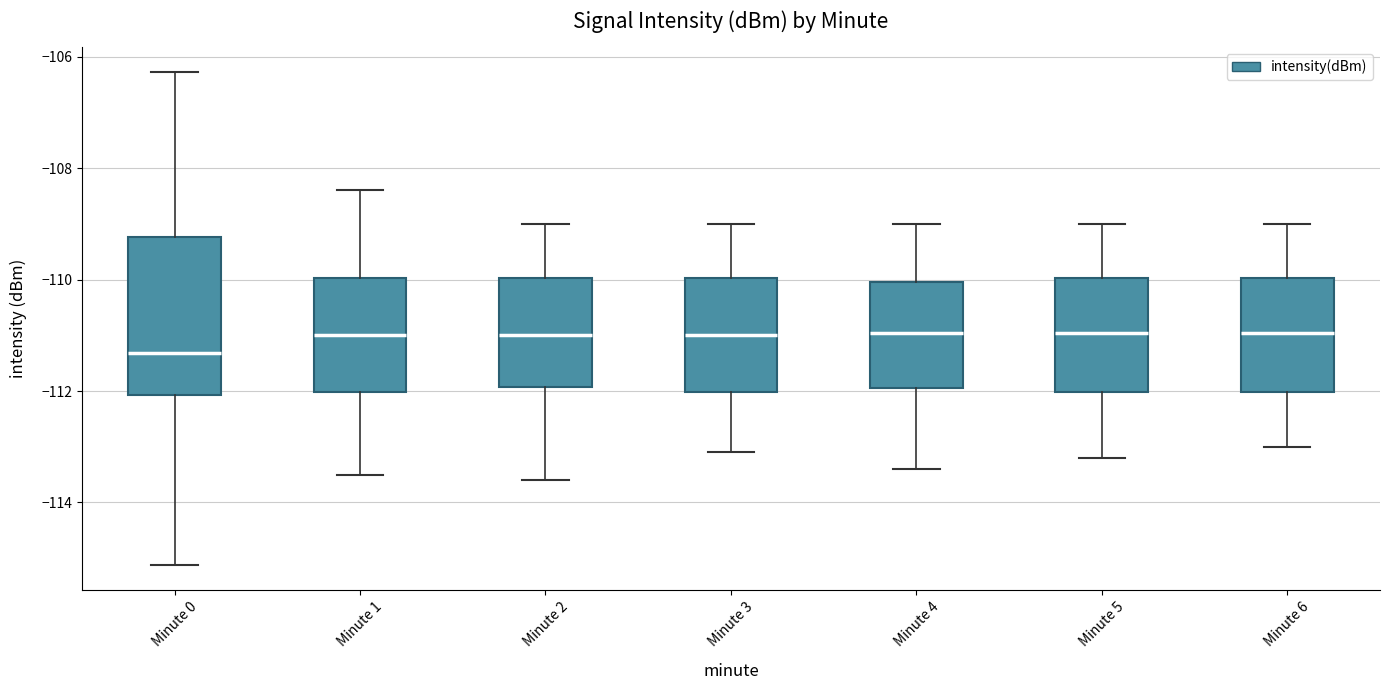

Which box's median line is the lowest?

Minute 0